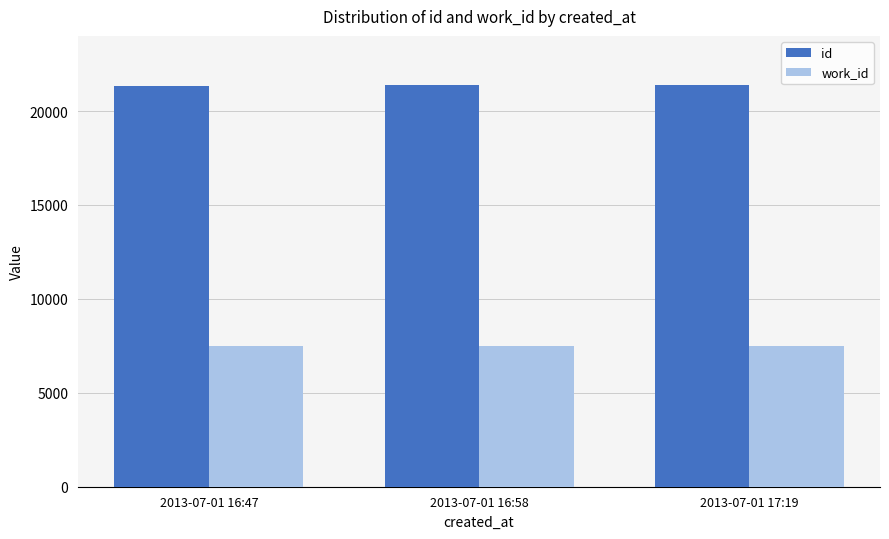

Is the value of id at 2013-07-01 16:58 greater than the value of work_id at 2013-07-01 16:47?

Yes